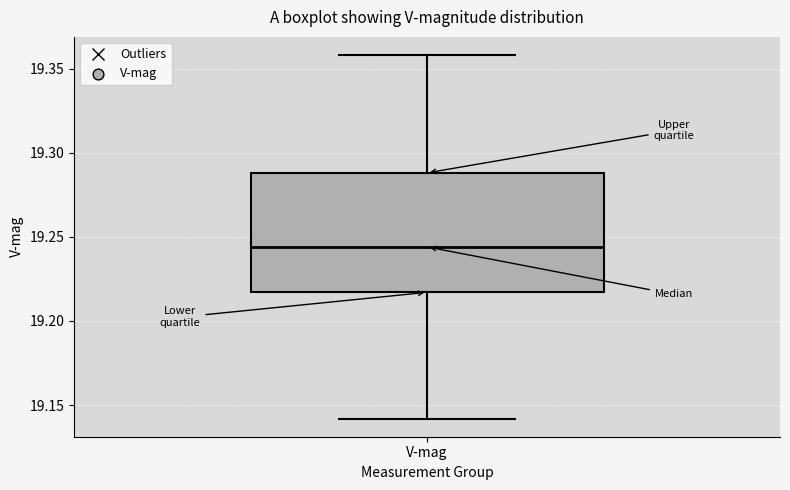

Read this box plot against the y-axis: the position of the median line, the range covered by the box, and the ends of both whiskers. The values are not printed on the chart, so give them approximately, as read against the axis.

median 19.245, box 19.215 to 19.290, whiskers 19.140 to 19.360